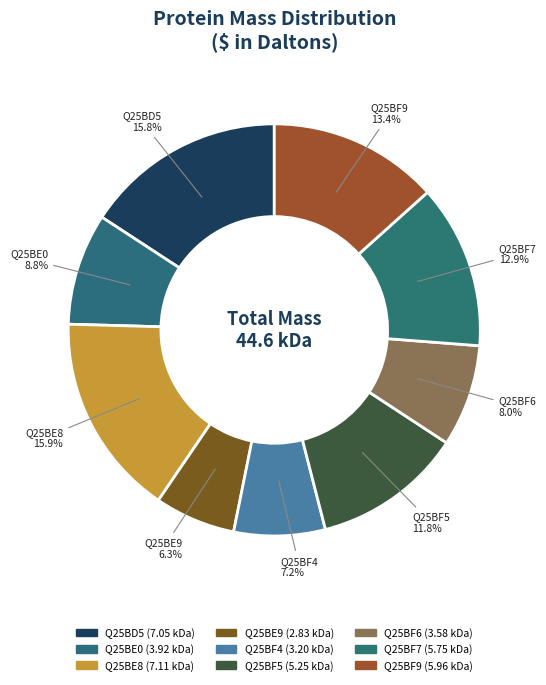

True or false: Q25BF6 accounts for 8% of the total.

True